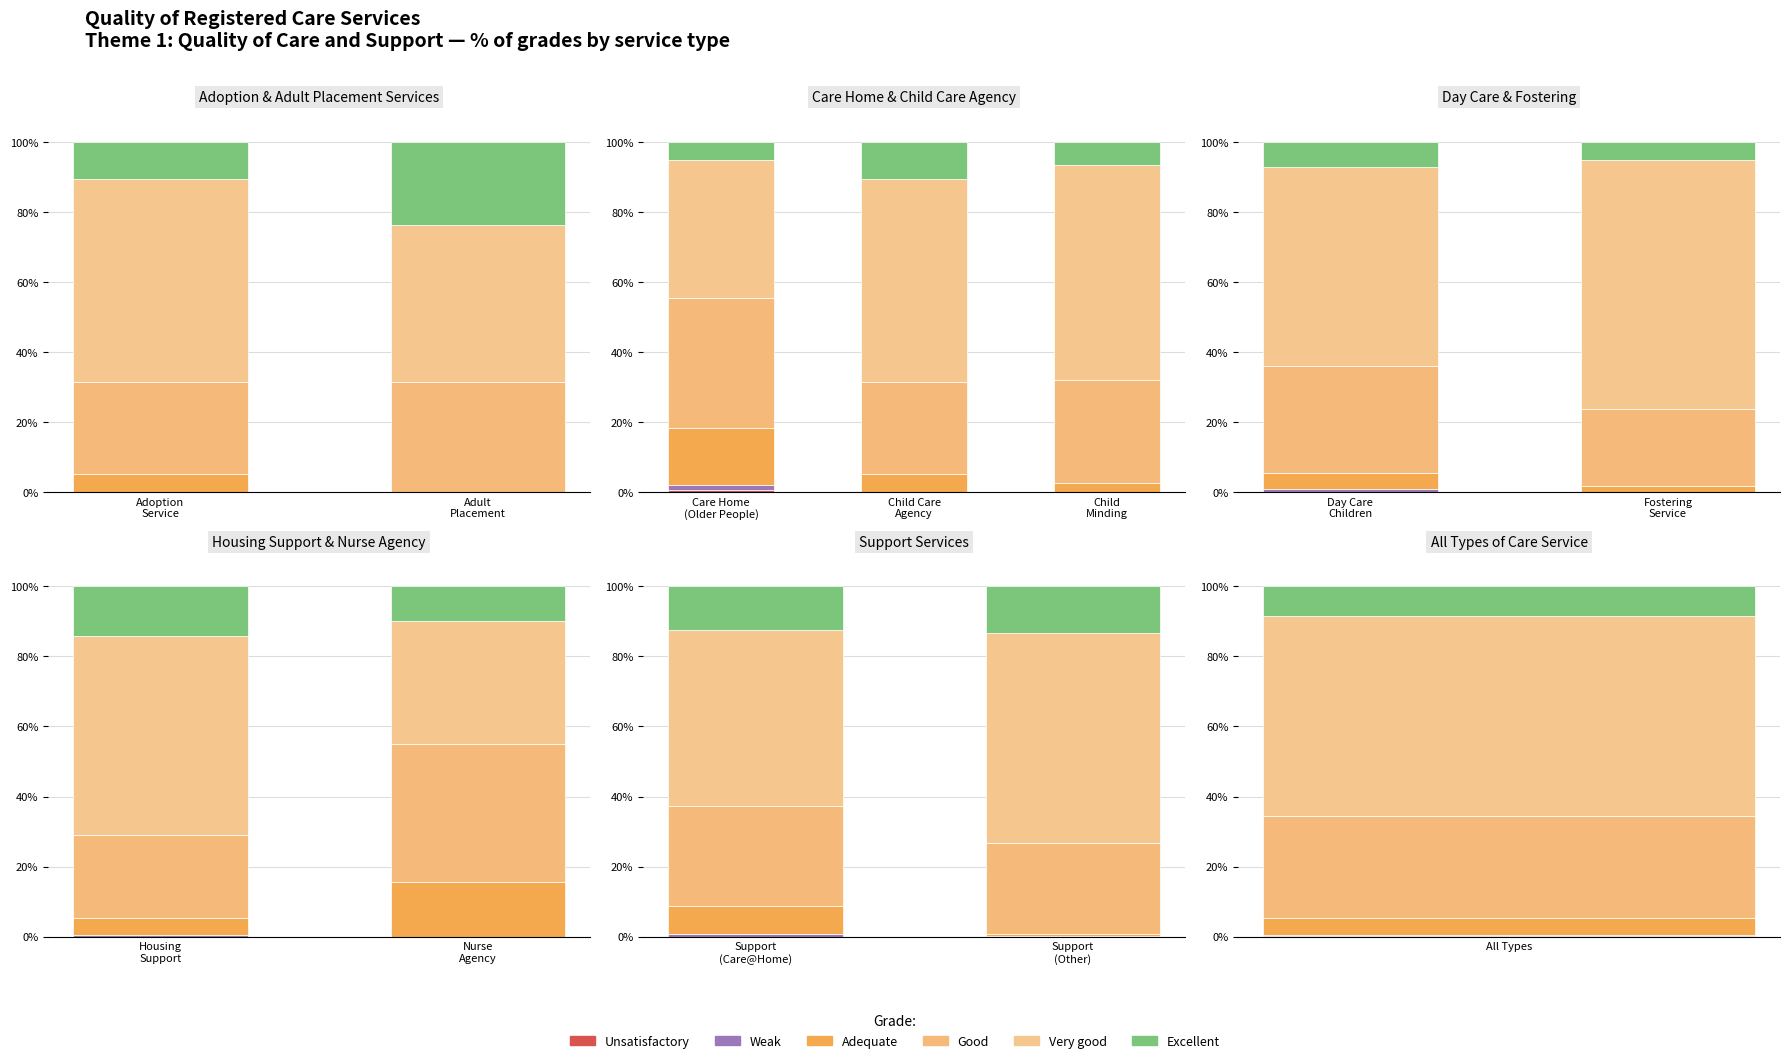

Between Support (Care@Home) and Support (Other), which is larger?

Support (Care@Home)